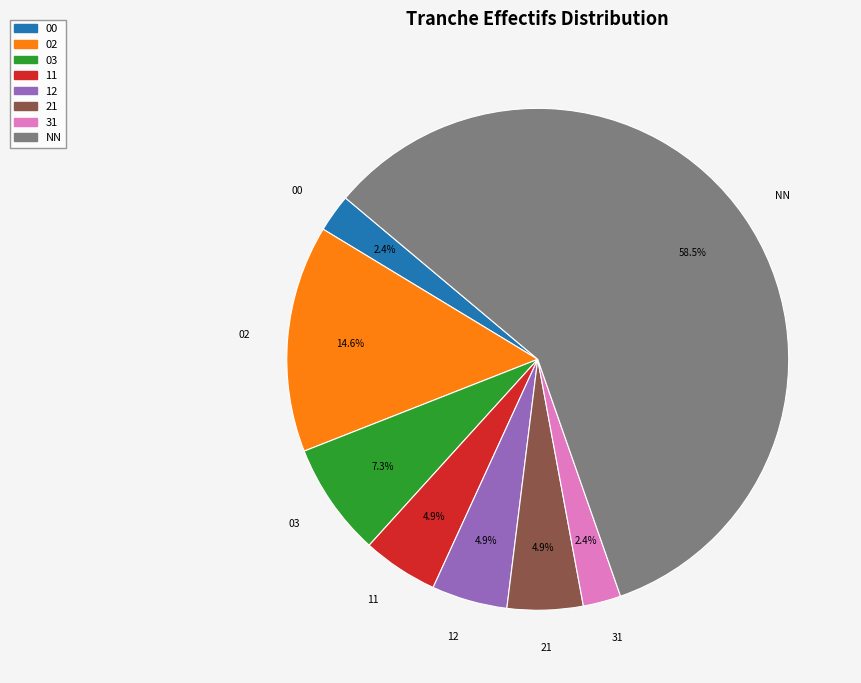

How many segments does this pie chart have?

8